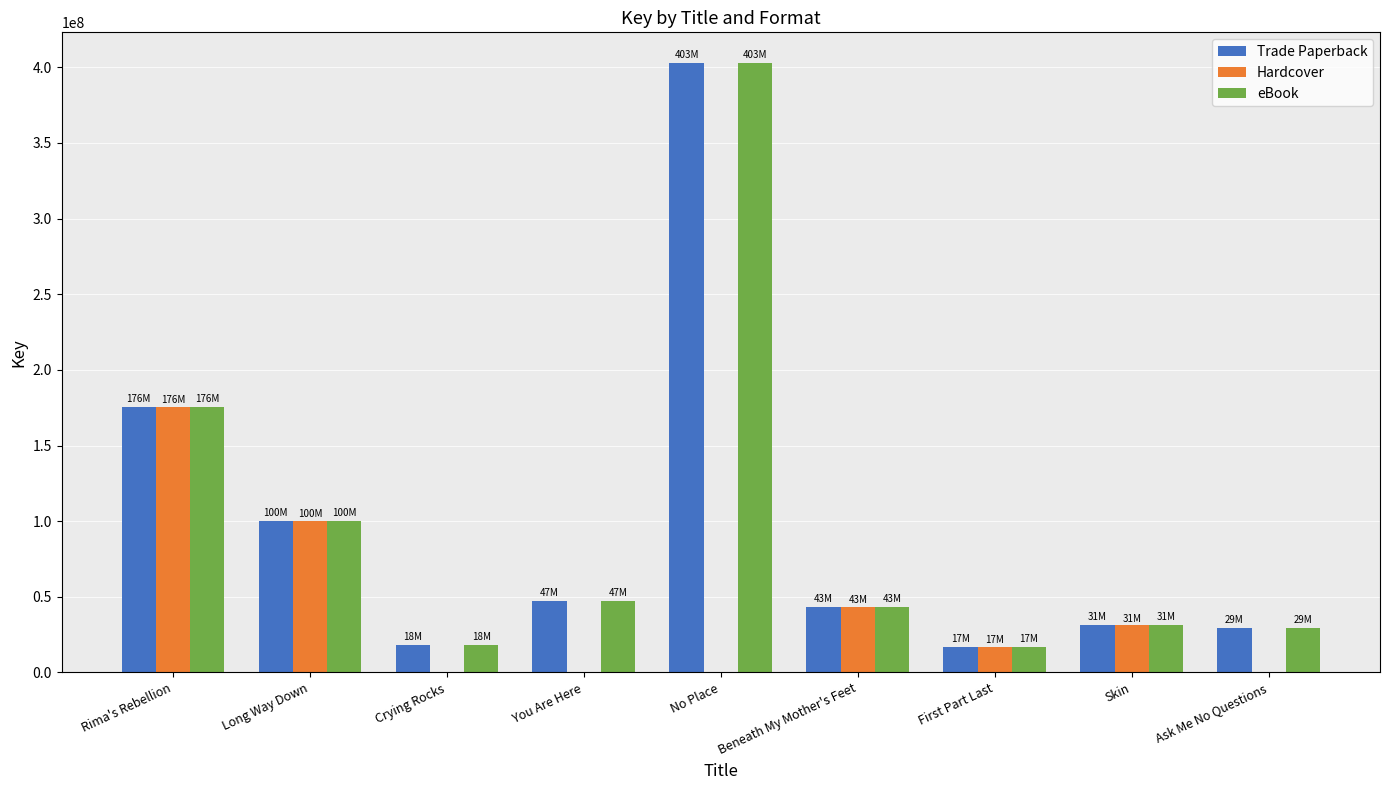

What is the greatest value displayed?

402974350